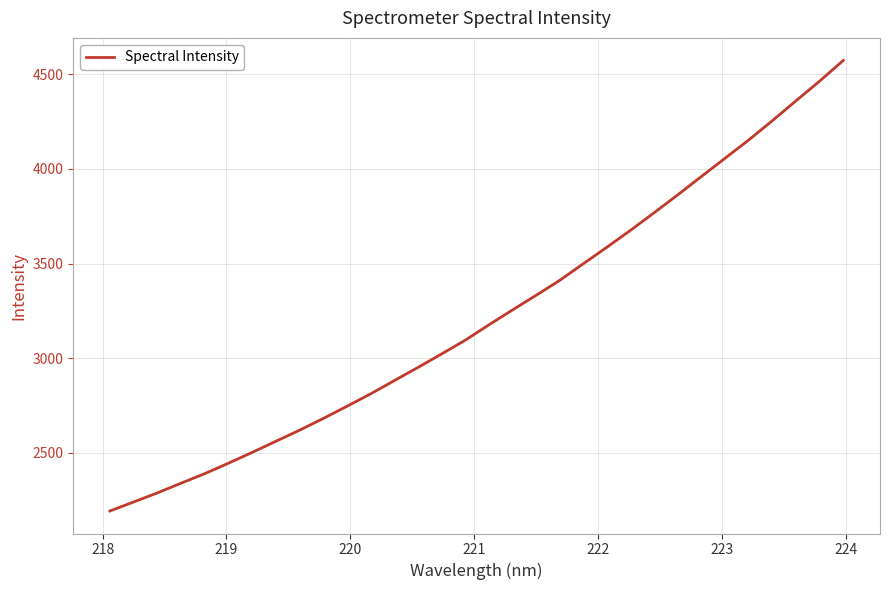

Reading left to right, list all the values displayed in this chart.

2191.6	2239.1	2287.1	2338.4	2388.8	2444.1	2500.8	2559.8	2618.3	2680.1	2744.6	2810.2	2880.1	2949.9	3021.2	3093.9	3175.1	3254.0	3331.7	3410.7	3499.1	3586.3	3676.0	3769.1	3863.6	3960.7	4057.1	4153.7	4255.6	4360.6	4464.7	4573.9